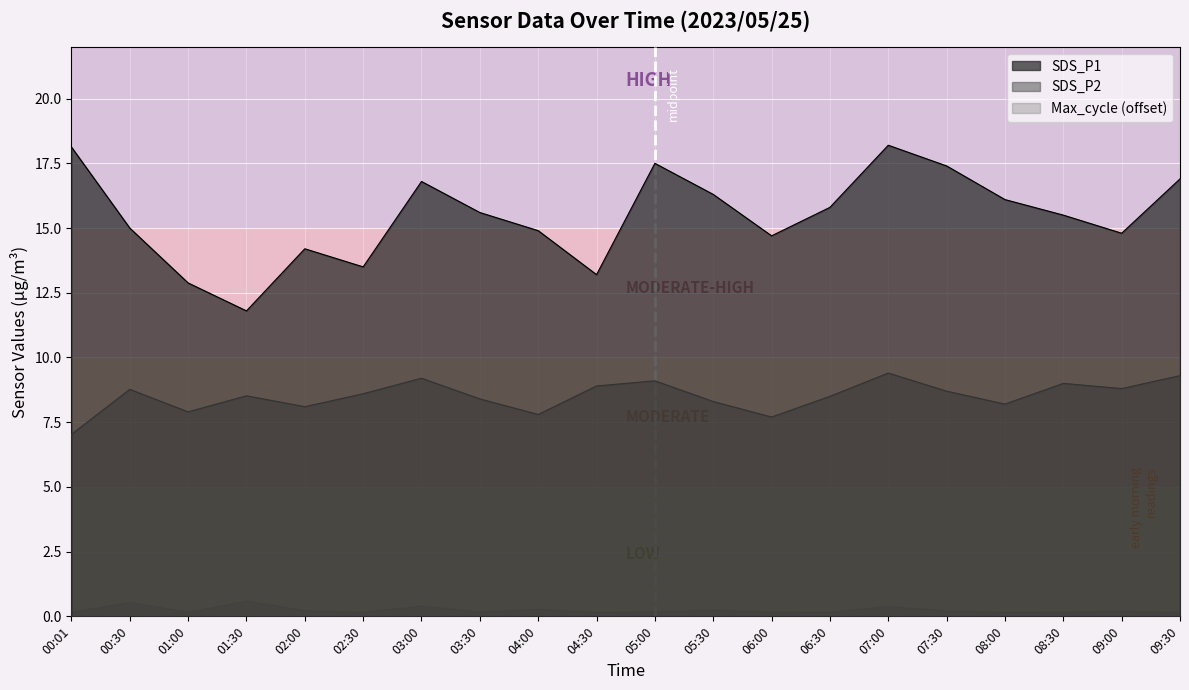

What value does the SDS_P2 series have at 09:00?

8.8